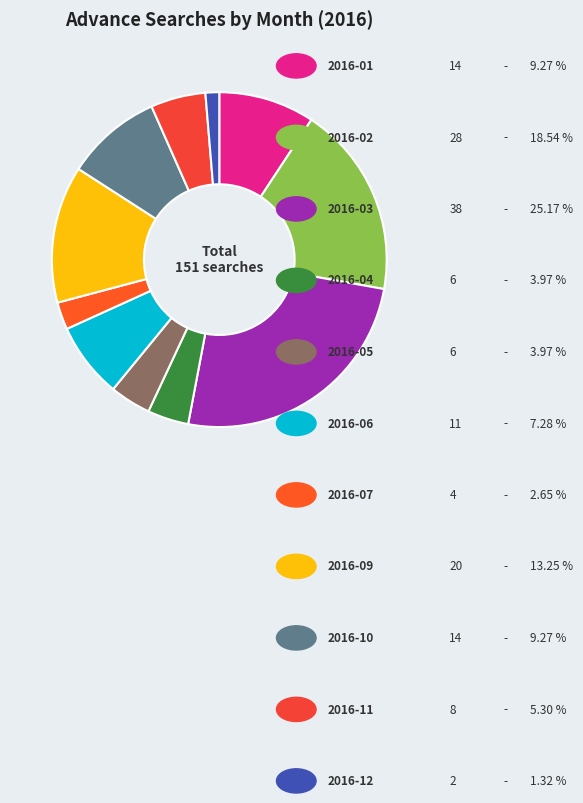

To the nearest percent, what is the average slice percentage?

9%